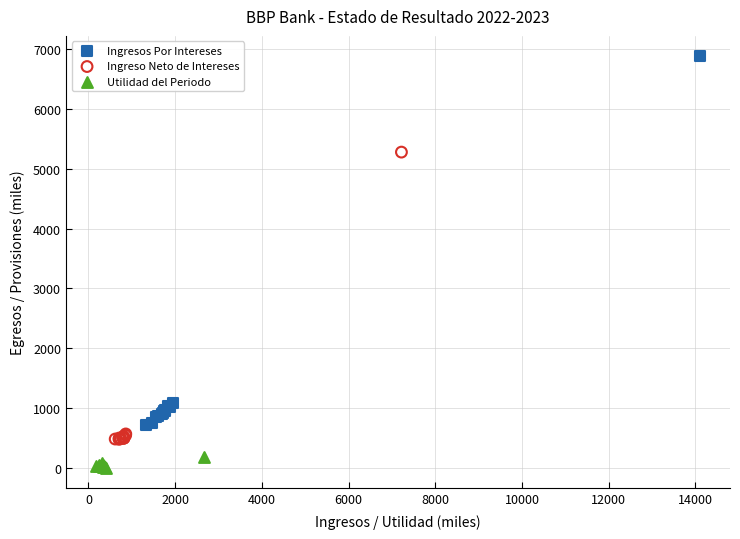

Which series contains the lowest Y value?

Utilidad del Periodo